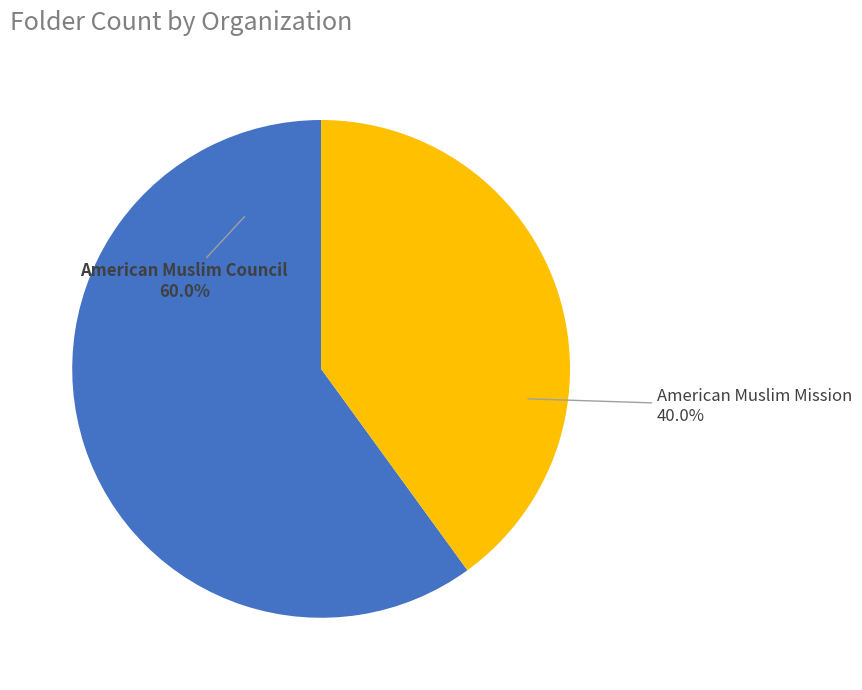

Is there any slice that represents more than half of the pie?

Yes